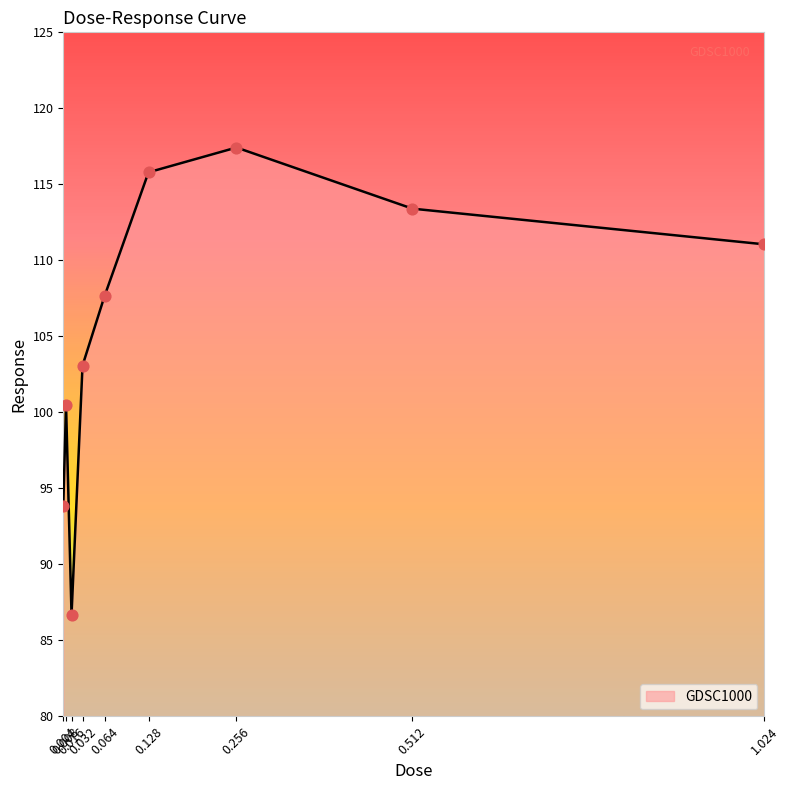

What is the ratio of the value at 0.032 to the value at 0.064?

1.0